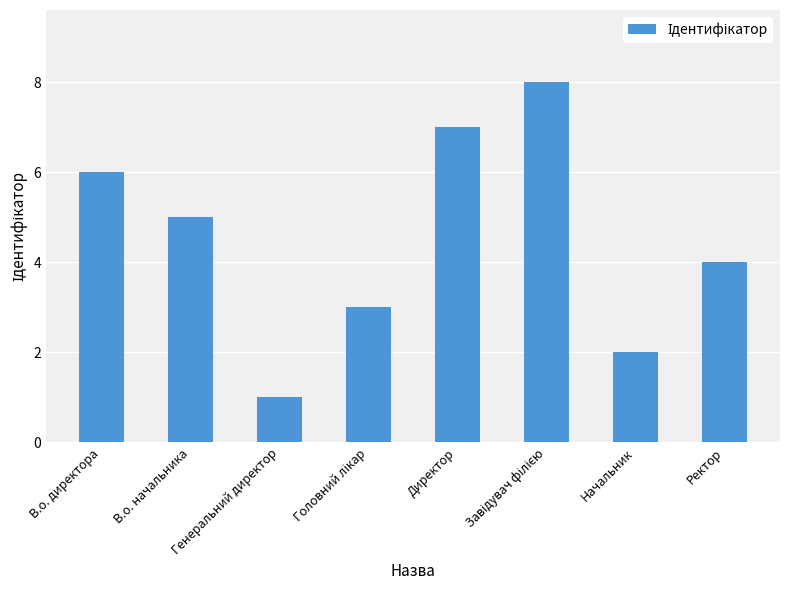

What is the change in value from Генеральний директор to Ректор?

+3